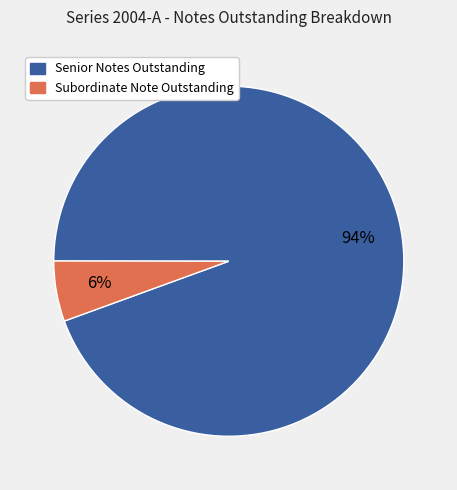

What is the ratio of the value at Subordinate Note Outstanding to the value at Senior Notes Outstanding?

0.1